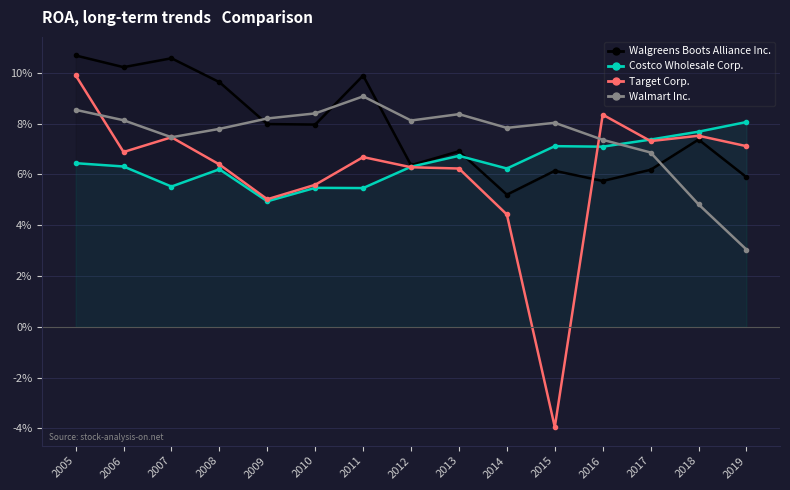

True or false: Target Corp. has more than 1 points higher than both neighbors.

True